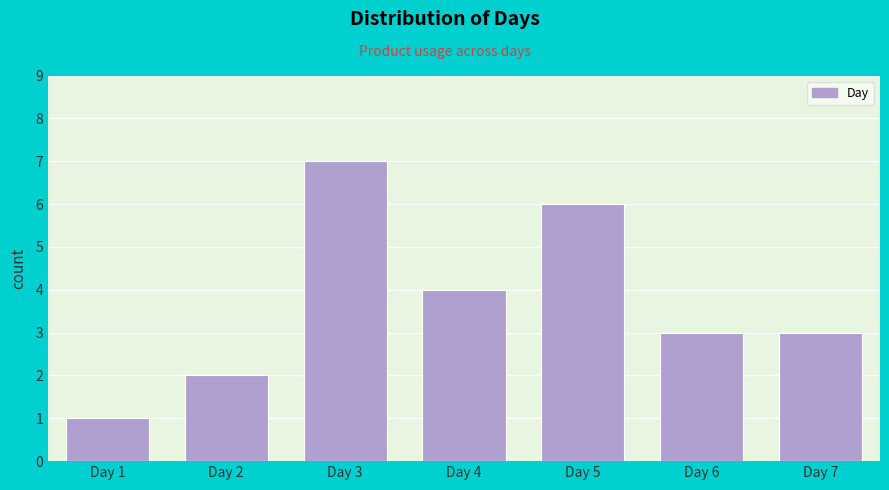

Reading left to right, what are all the values shown in this chart?

Day 1=1	Day 2=2	Day 3=7	Day 4=4	Day 5=6	Day 6=3	Day 7=3